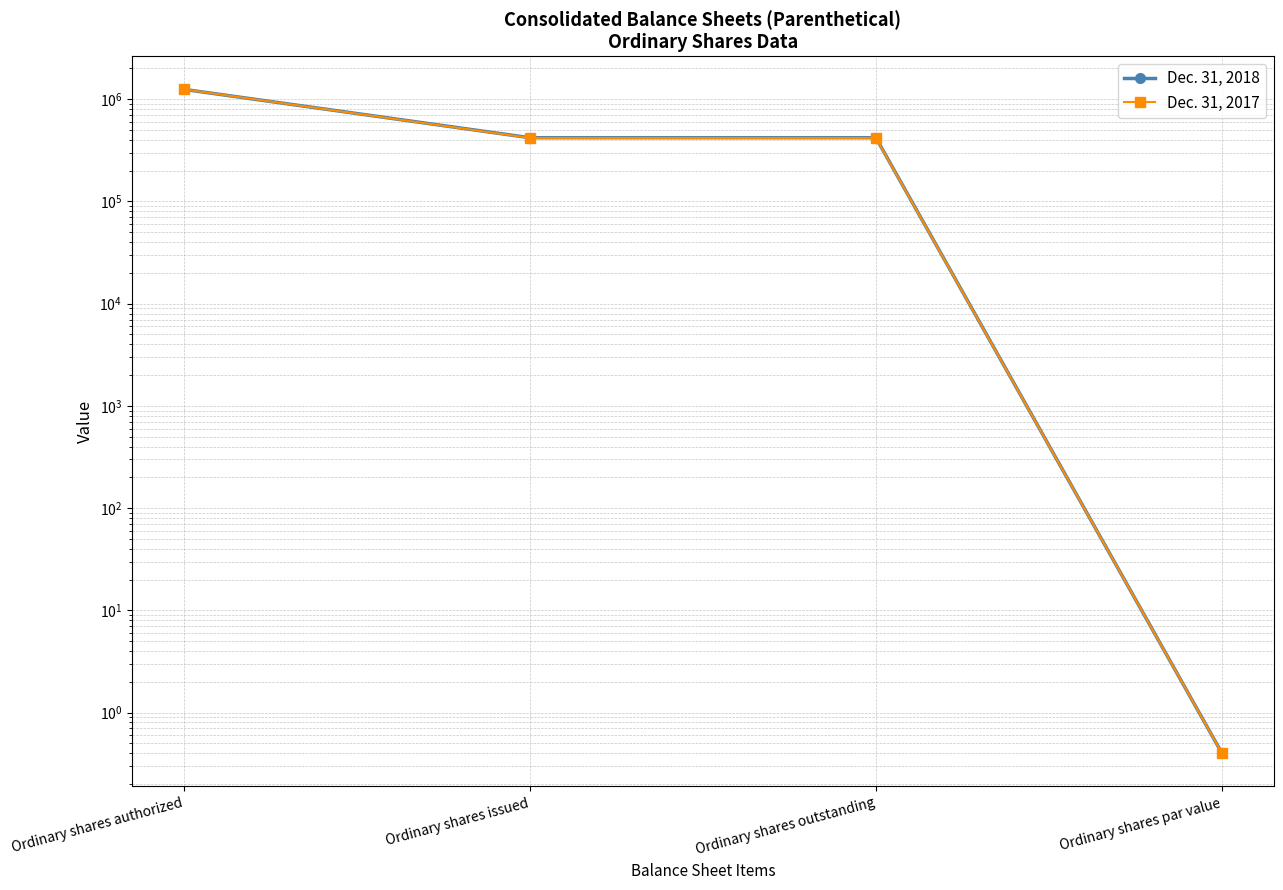

At which category is the sum across all series the highest?

Ordinary shares authorized